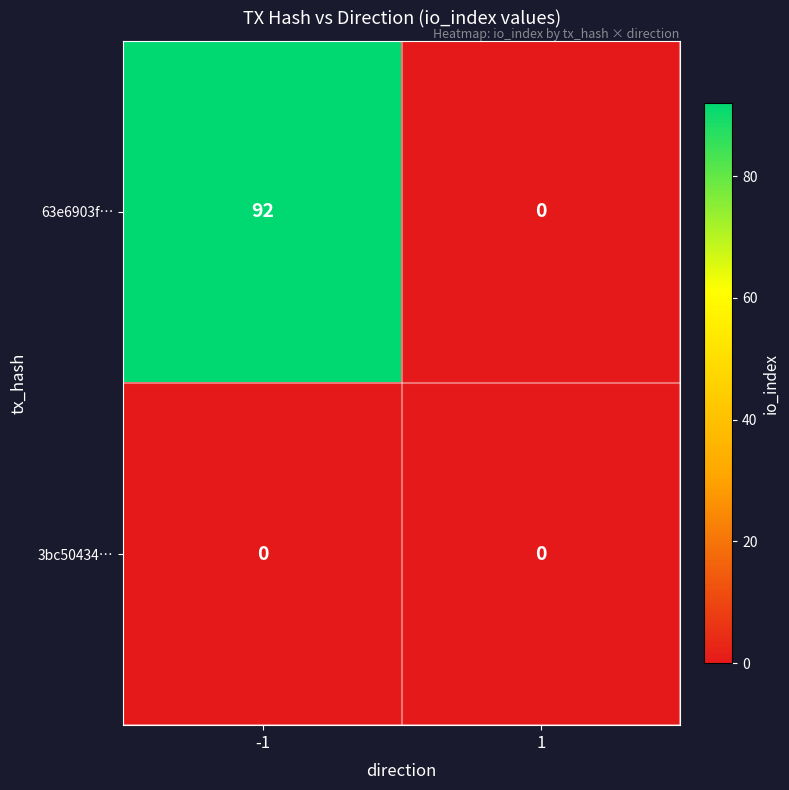

Reading right to left, list all the values displayed in this chart.

63e6903f…: 1=0	-1=92
3bc50434…: 1=0	-1=0